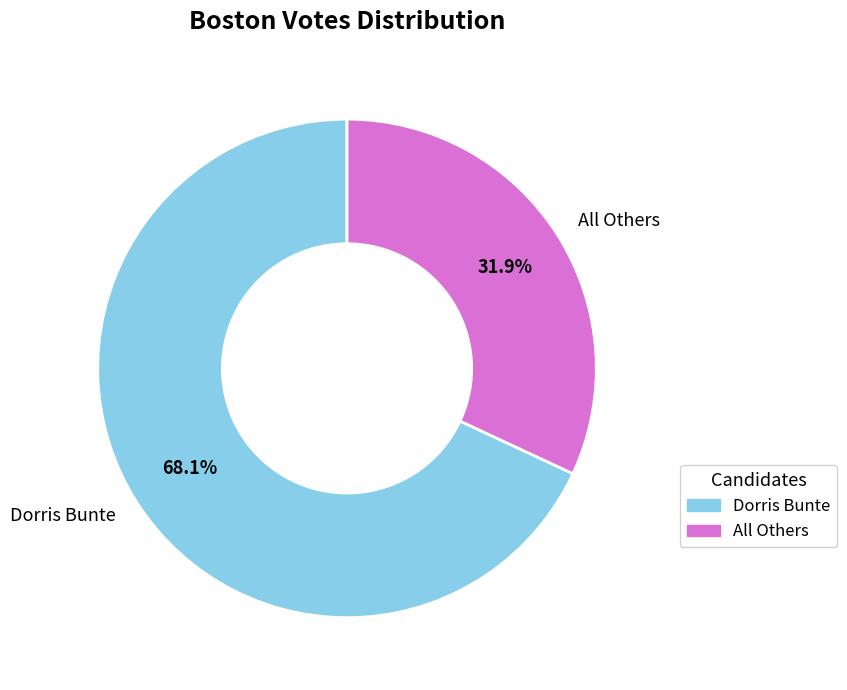

Is there a majority slice in this chart?

Yes